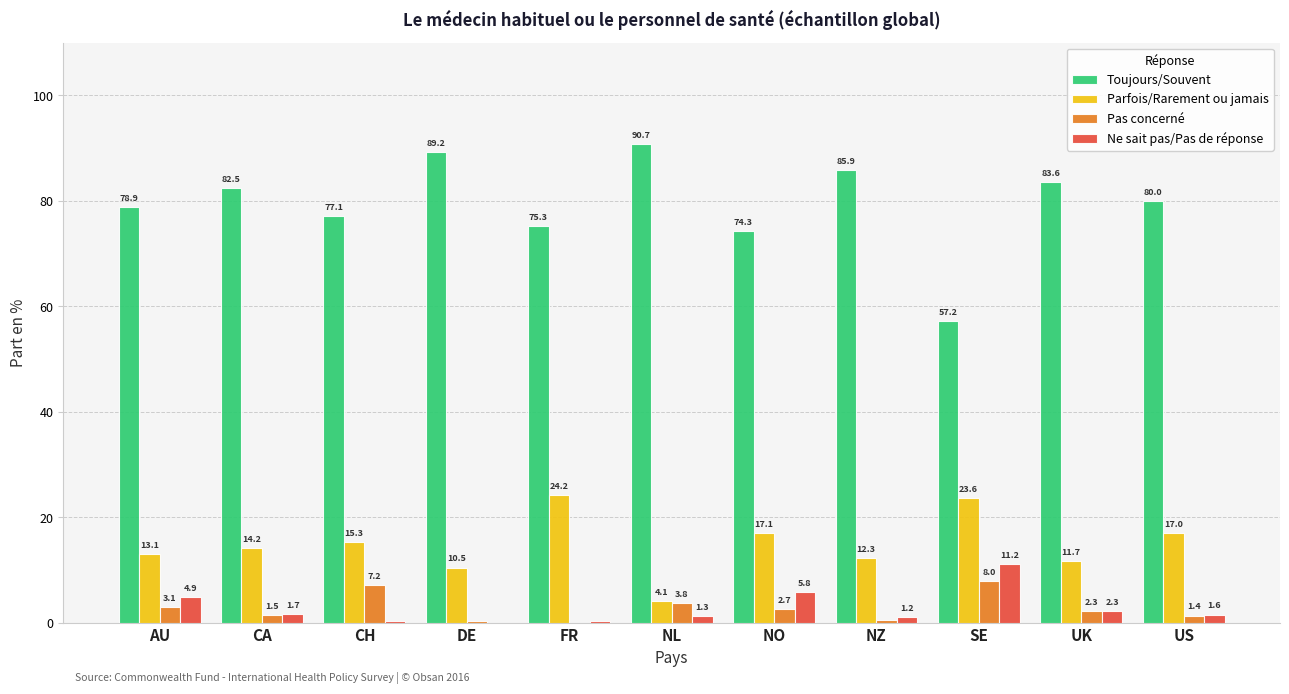

The value of Toujours/Souvent at DE is 89.2. True or false?

True